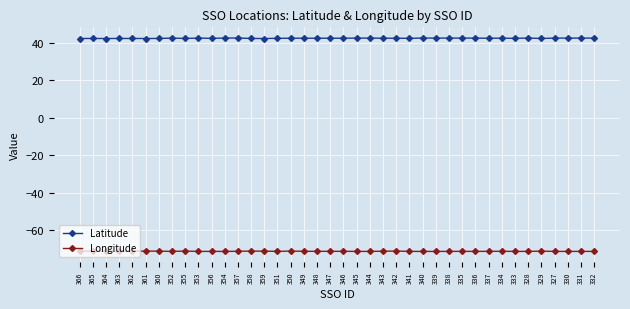

What is the spread (max minus min) of values at 335?

113.5